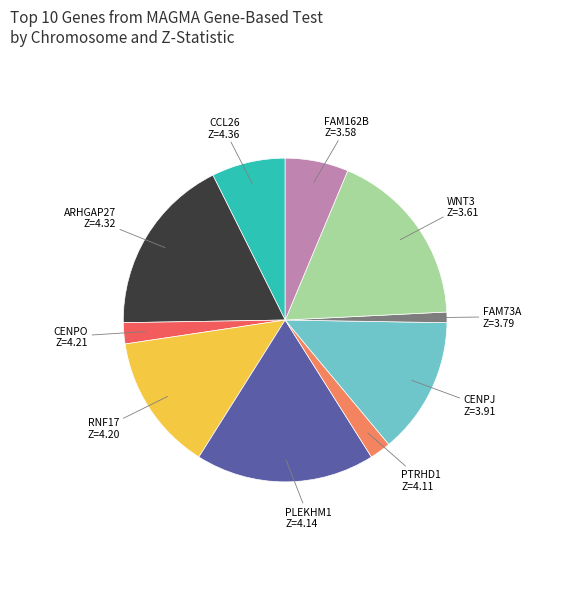

Is there any slice that represents more than half of the pie?

No